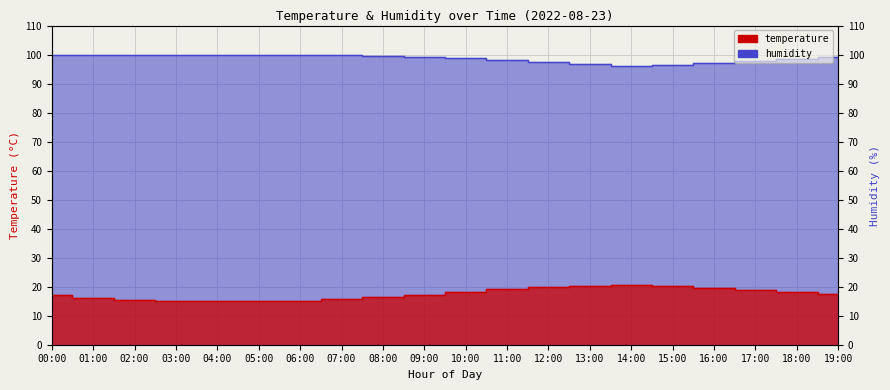

True or false: temperature and humidity intersect in this chart.

False